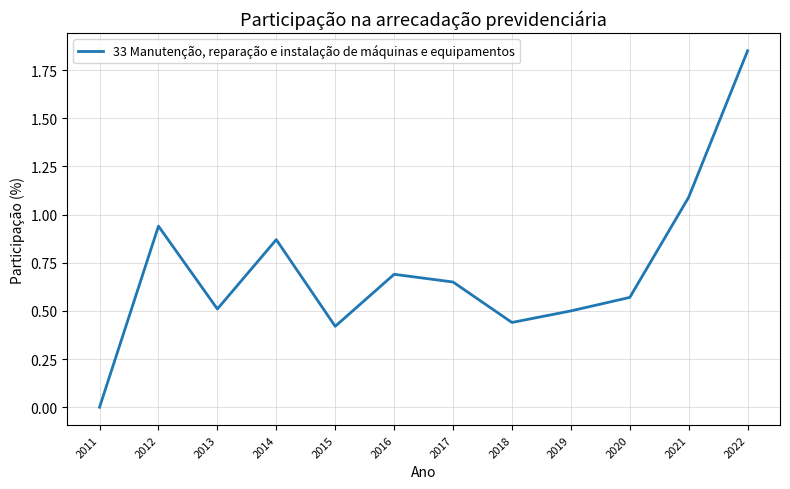

At which category does the data reach its first local peak?

2012